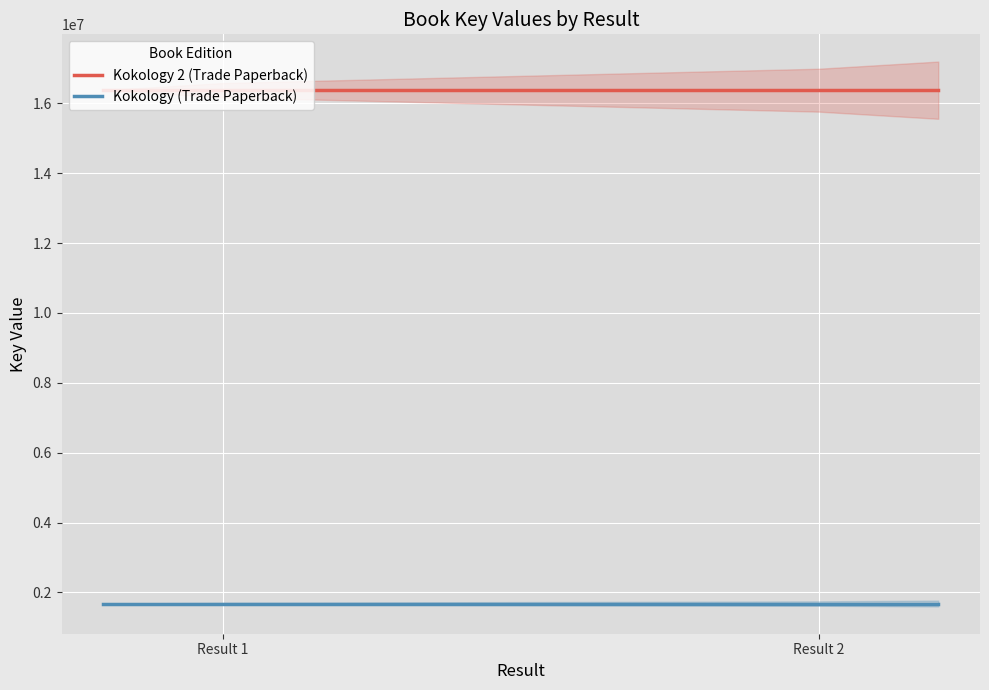

True or false: Kokology (Trade Paperback) and Kokology 2 (Trade Paperback) intersect in this chart.

False